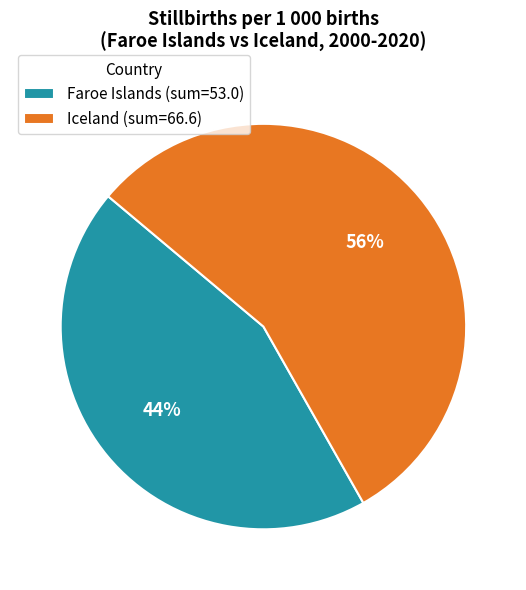

What percentage is the Iceland (sum=66.6) slice, to the nearest percent?

56%